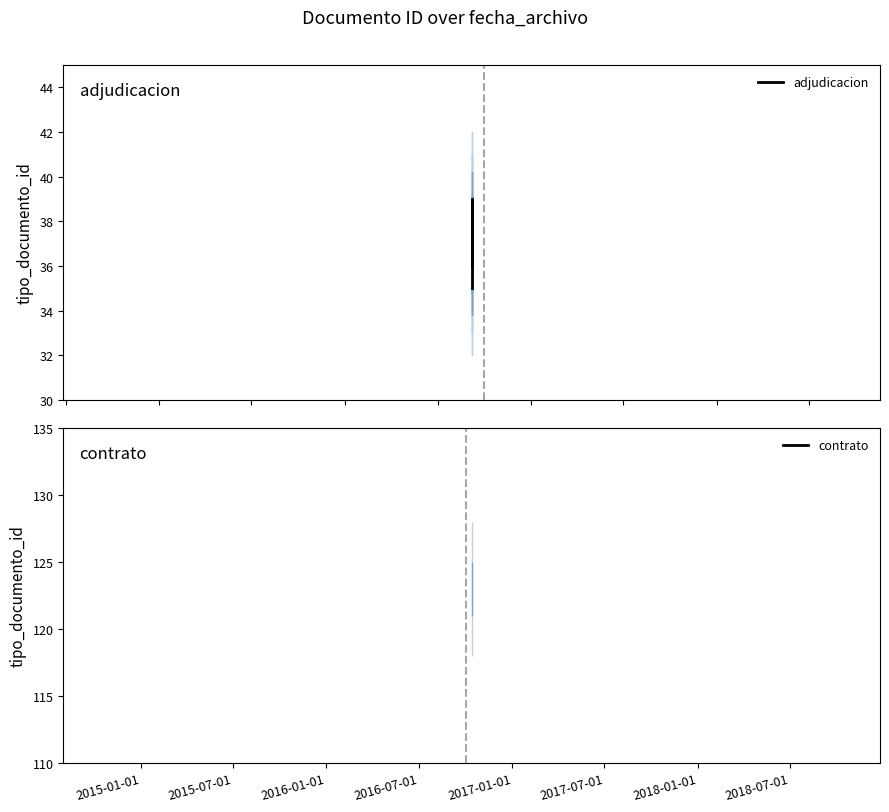

What is the difference between the maximum and minimum values?

4